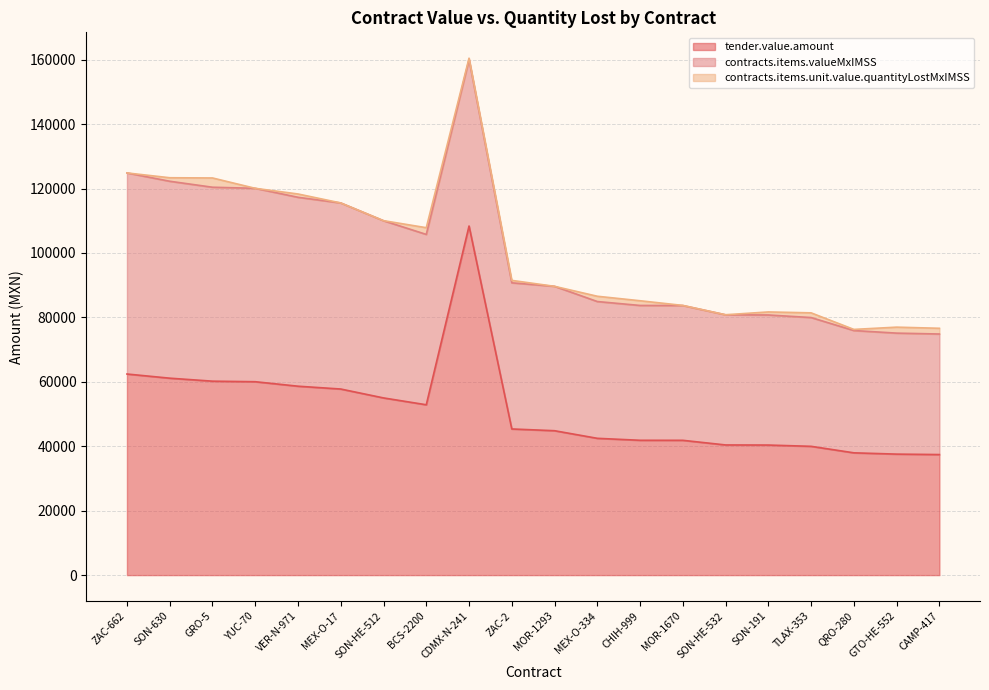

At which category is the sum across all series the highest?

CDMX-N-241